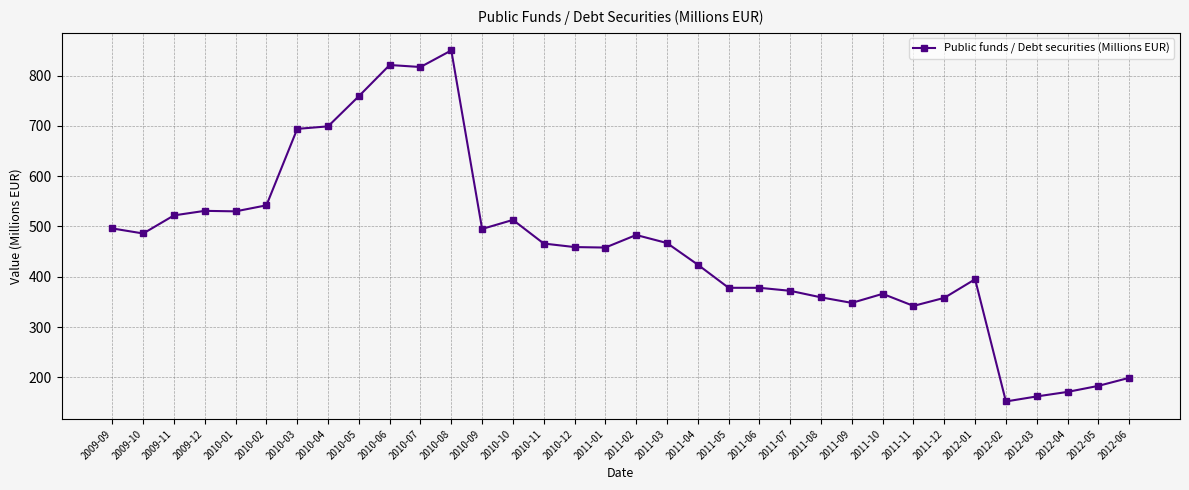

What is the label of the 5th point from the left?

2010-01